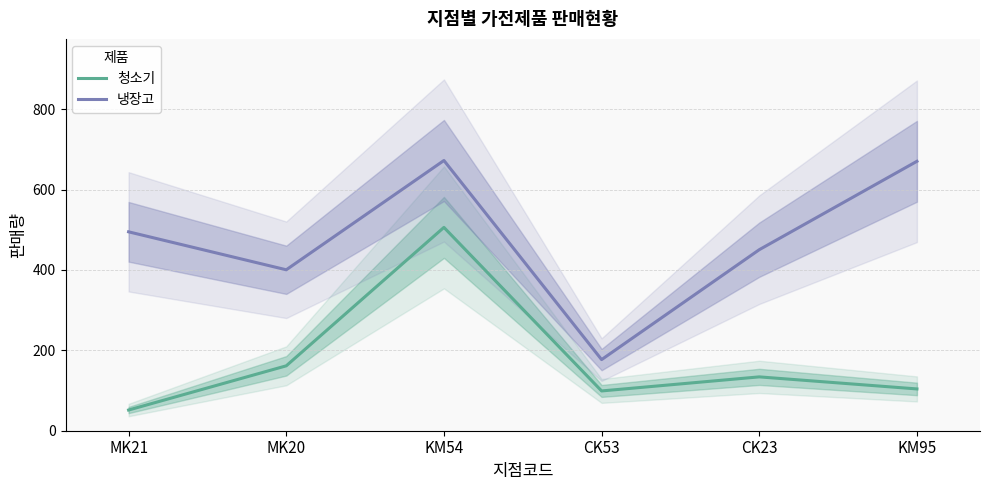

What is the difference between the second highest and second lowest values in the 청소기 series?

62.5